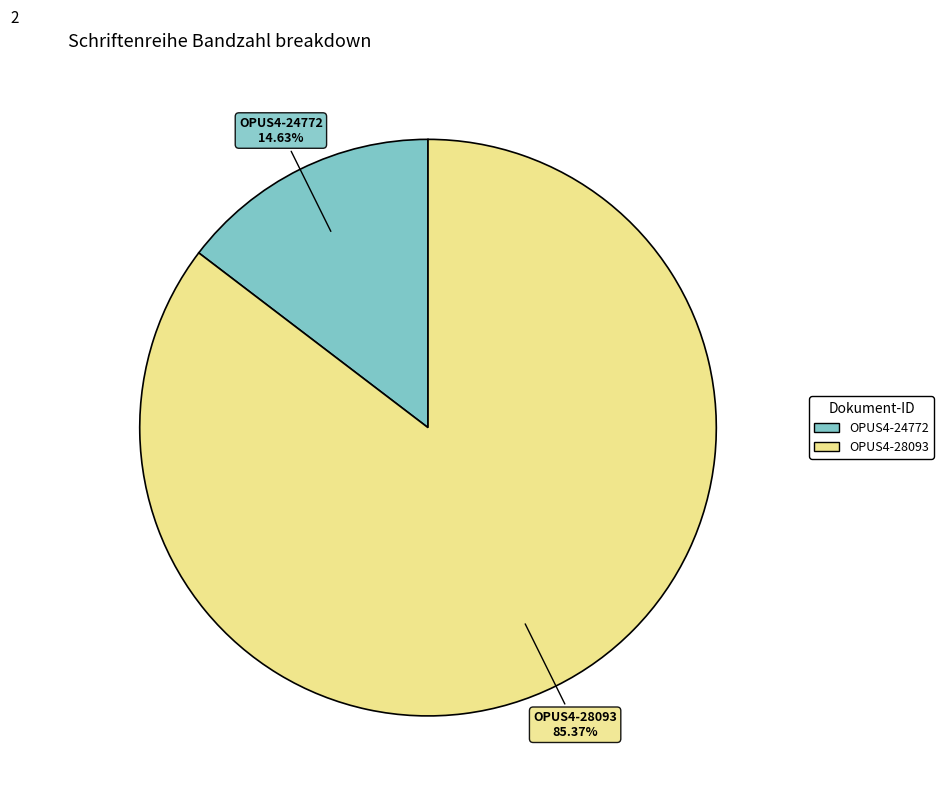

What percentage is the OPUS4-24772 slice, to the nearest percent?

15%